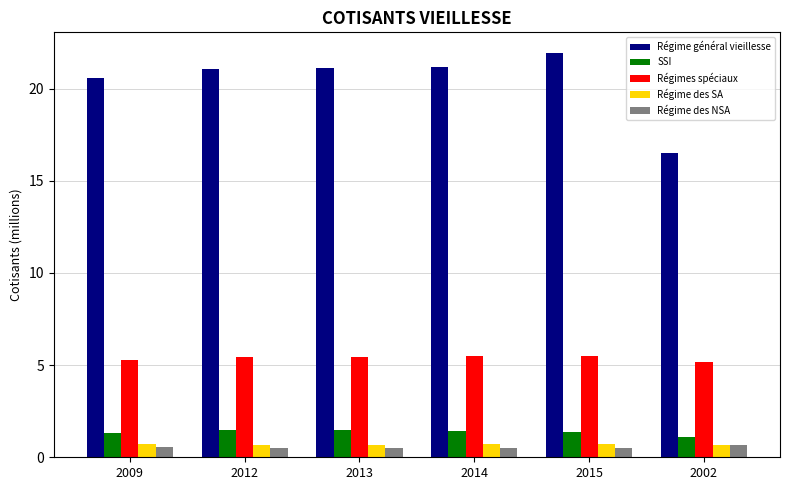

What value does the Régimes spéciaux series have at 2015?

5.5